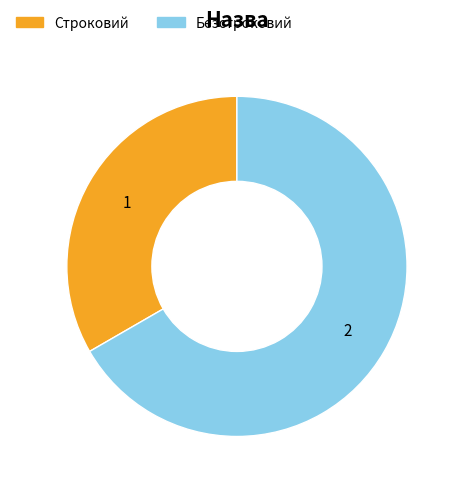

Is there any slice that represents more than half of the pie?

Yes